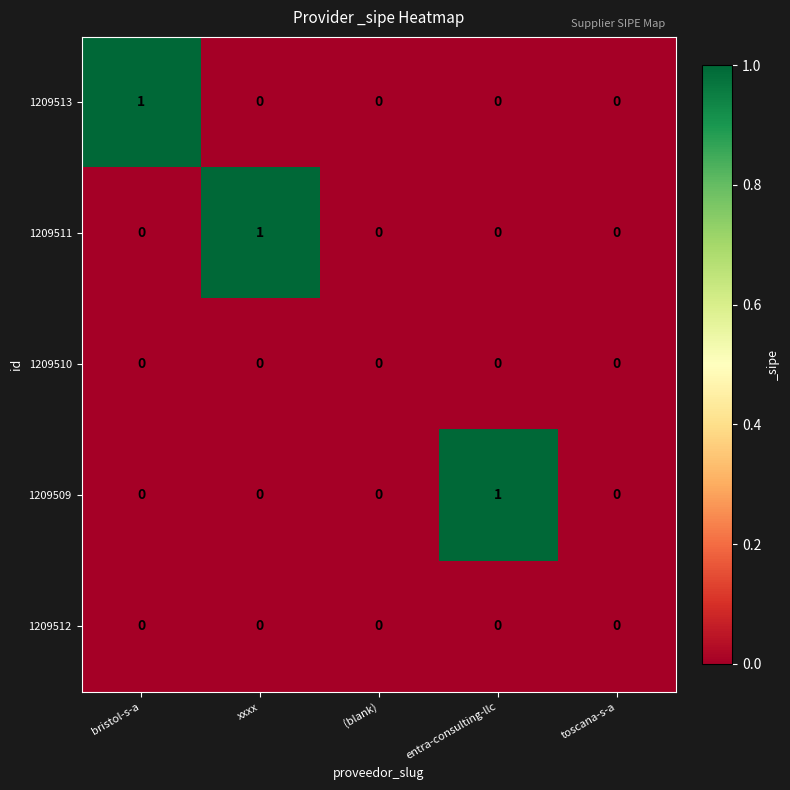

Between (blank) and entra-consulting-llc, which series saw the biggest shift?

1209509